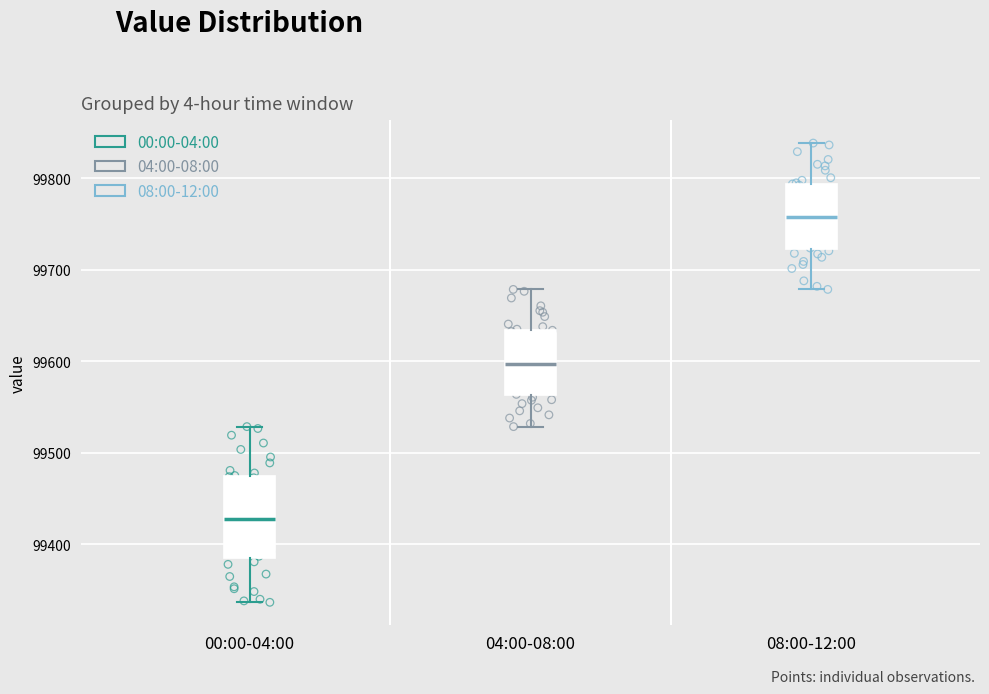

Comparing the boxes themselves (not the whiskers), which one is the tallest?

00:00-04:00